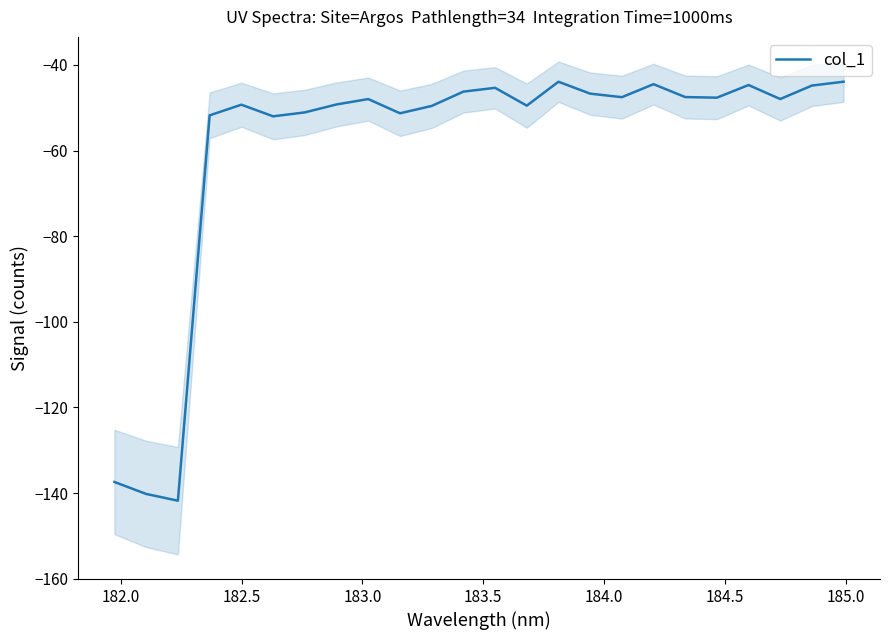

What is the sum of all values?

-1421.8